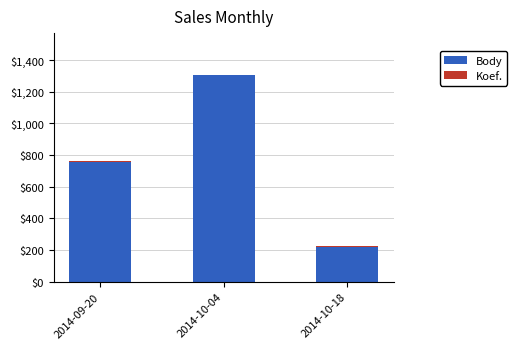

Which category has the highest value in the Body series?

2014-10-04